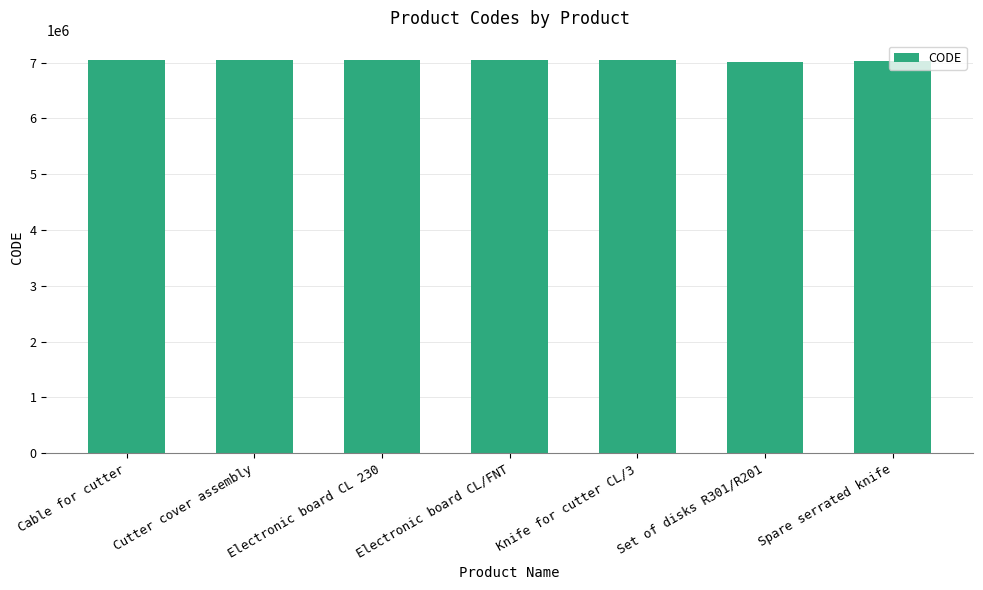

What is the label of the 3rd bar from the left?

Electronic board CL 230